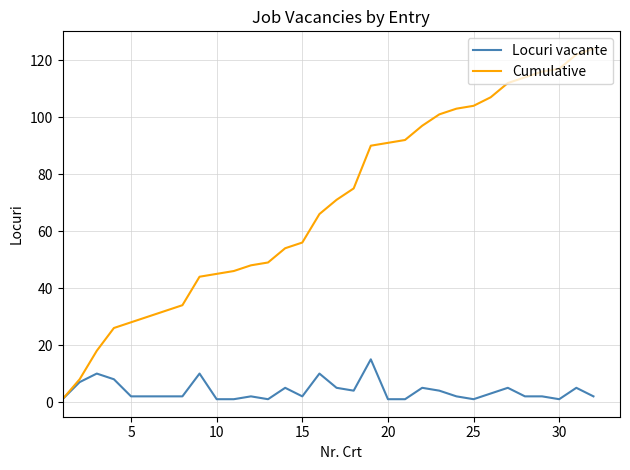

What is the difference between the maximum and minimum values in the Cumulative series?

123